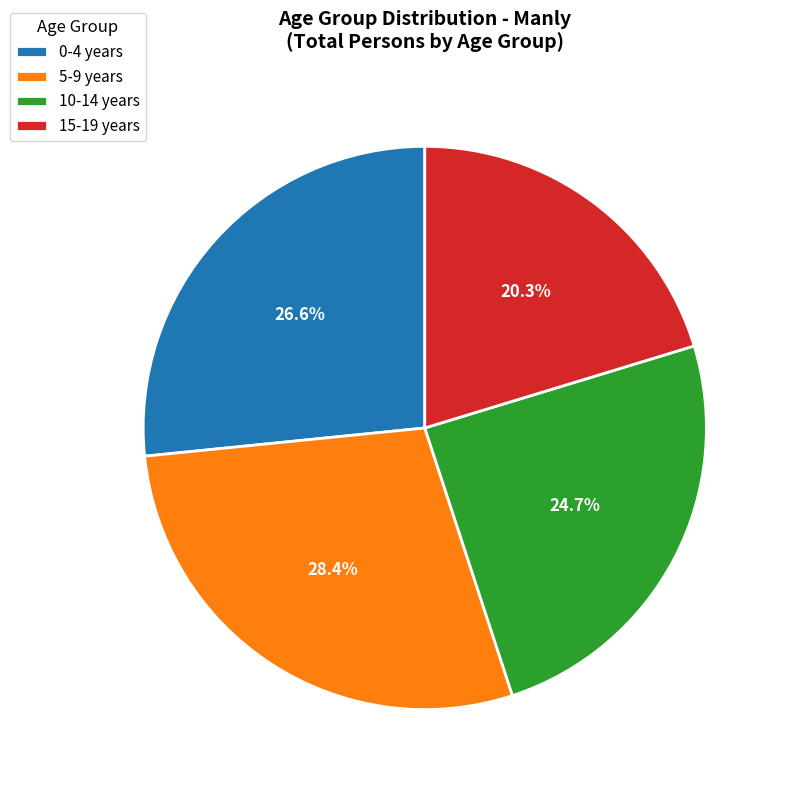

How many slices are in this pie chart?

4